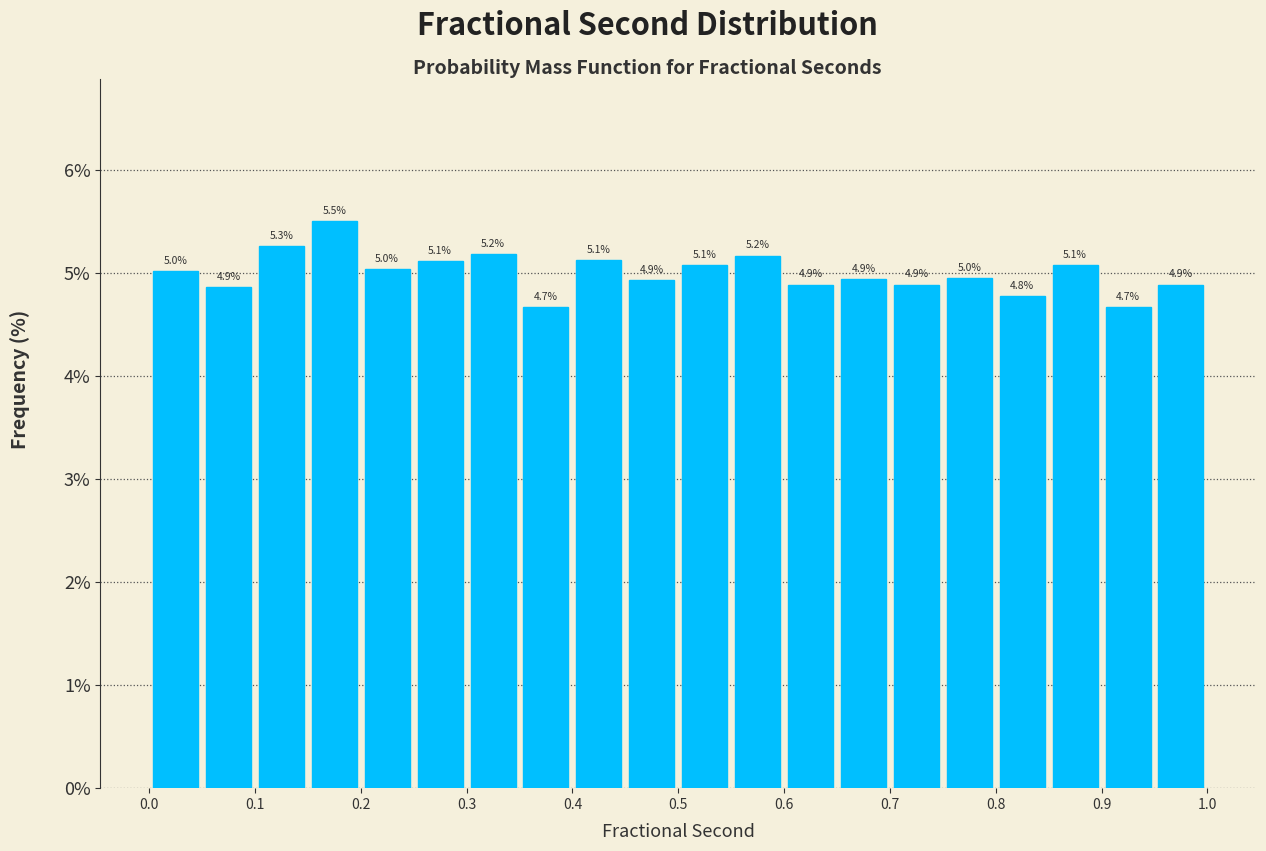

Which range on the x-axis has the tallest bar?

0.15 to 0.20